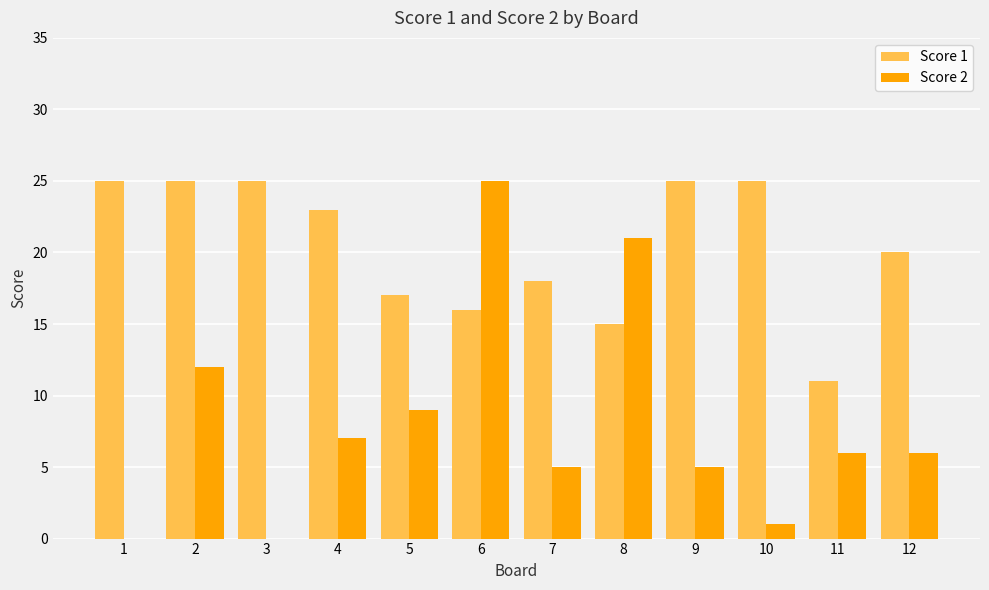

At which label does Score 2 first exceed 6?

2